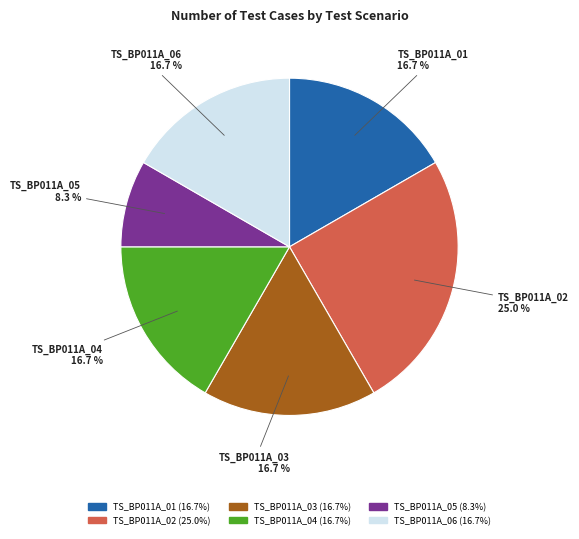

Which has a higher value, TS_BP011A_02 or TS_BP011A_03?

TS_BP011A_02